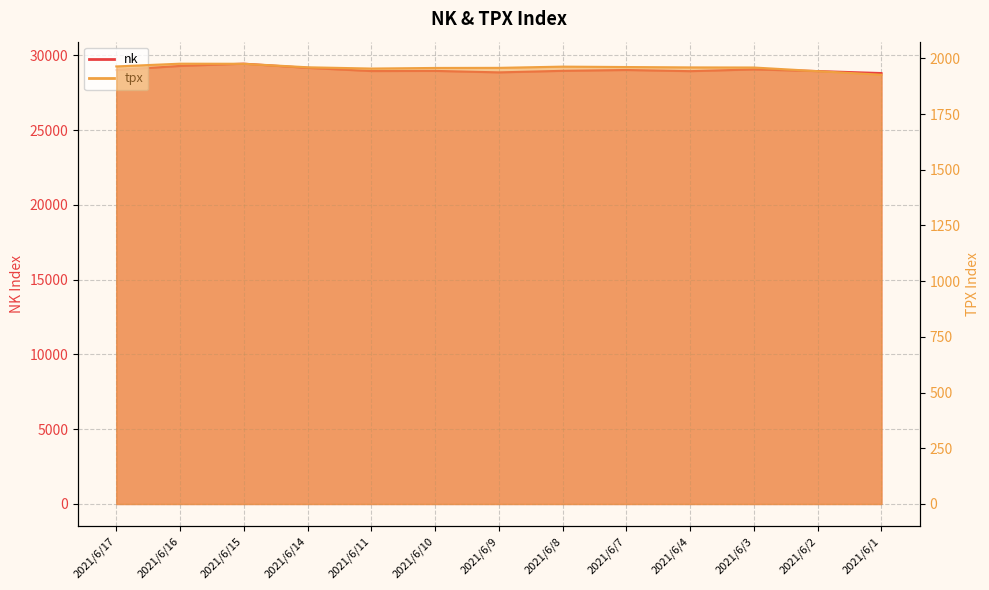

Which series has the largest range (max minus min)?

nk